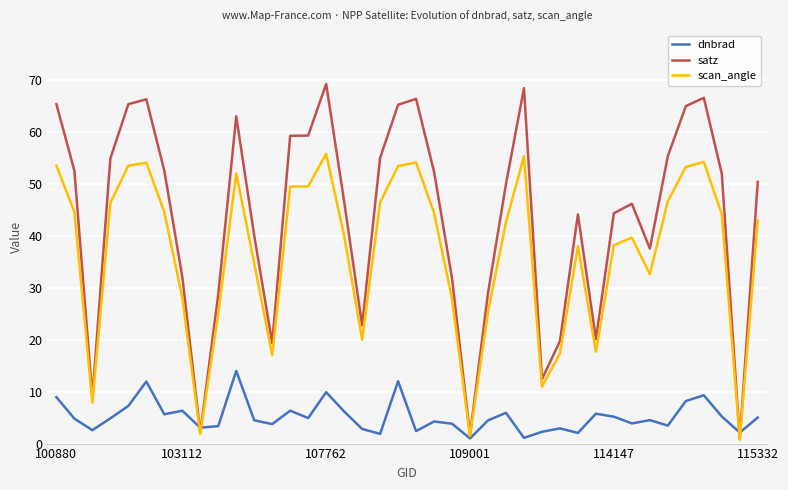

How many series are shown in this chart?

3